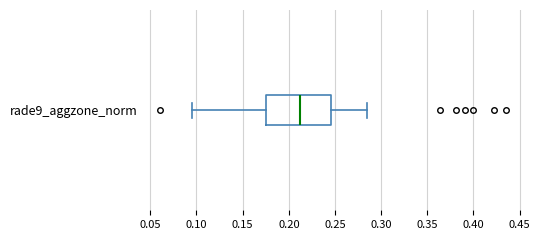

Read this box plot against the x-axis: the position of the median line, the range covered by the box, and the ends of both whiskers. The values are not printed on the chart, so give them approximately, as read against the axis.

median 0.215, box 0.175 to 0.245, whiskers 0.095 to 0.285